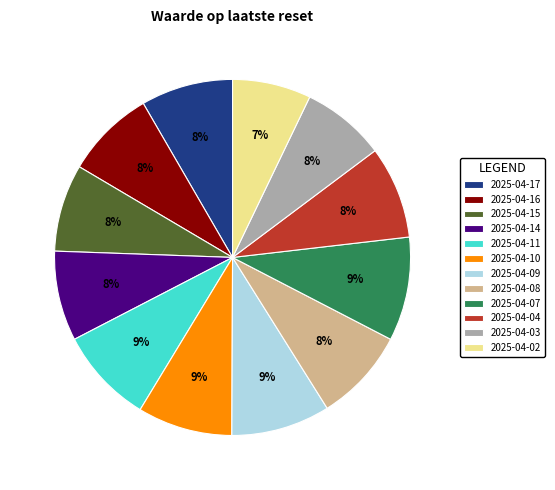

To the nearest percent, what portion does 2025-04-08 represent?

8%